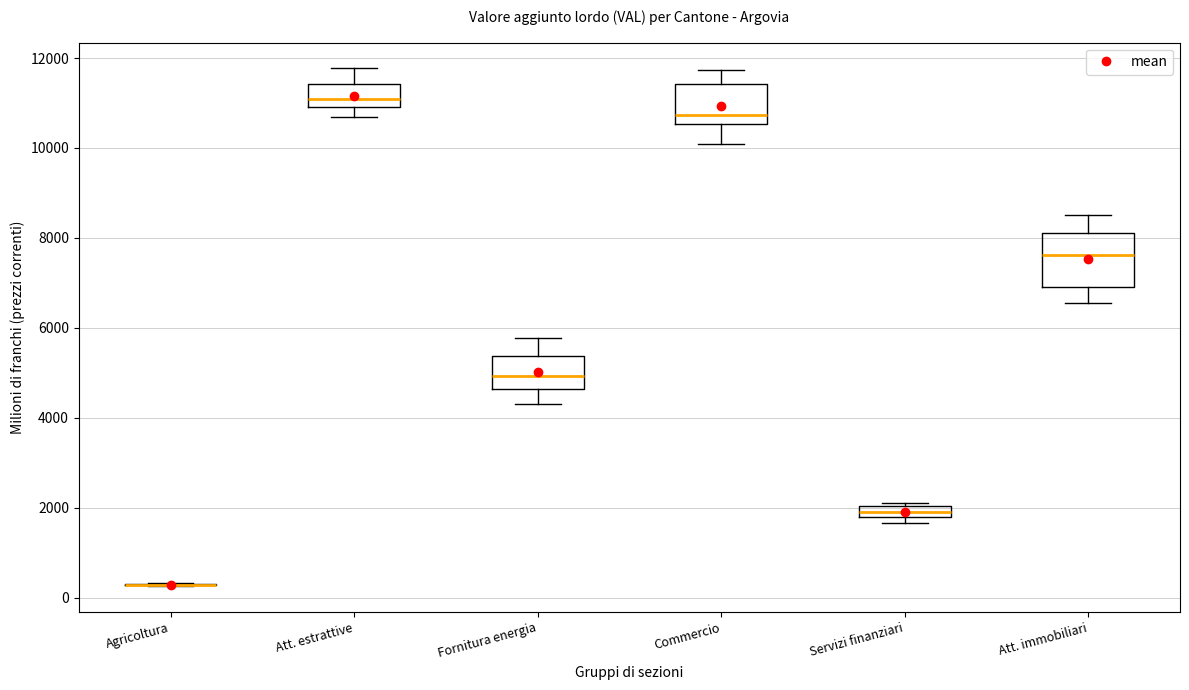

Where is the upper edge of the box for Servizi finanziari on the y-axis? The values are not printed on the chart, so give them approximately, as read against the axis.

2000